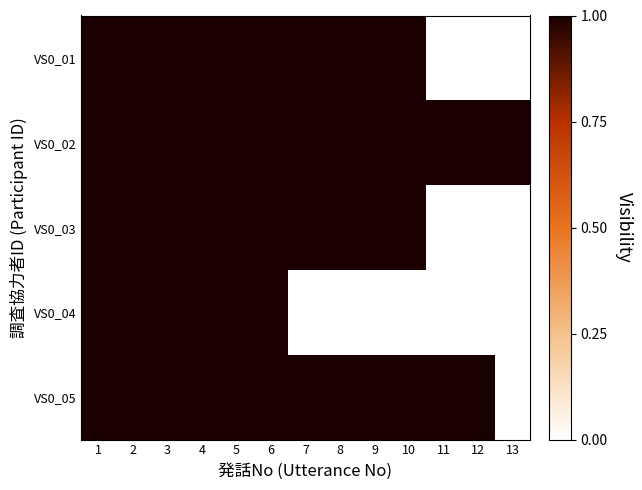

Reading left to right, list all the values displayed in this chart.

VS0_01: 1=1	2=1	3=1	4=1	5=1	6=1	7=1	8=1	9=1	10=1	11=0	12=0	13=0
VS0_02: 1=1	2=1	3=1	4=1	5=1	6=1	7=1	8=1	9=1	10=1	11=1	12=1	13=1
VS0_03: 1=1	2=1	3=1	4=1	5=1	6=1	7=1	8=1	9=1	10=1	11=0	12=0	13=0
VS0_04: 1=1	2=1	3=1	4=1	5=1	6=1	7=0	8=0	9=0	10=0	11=0	12=0	13=0
VS0_05: 1=1	2=1	3=1	4=1	5=1	6=1	7=1	8=1	9=1	10=1	11=1	12=1	13=0